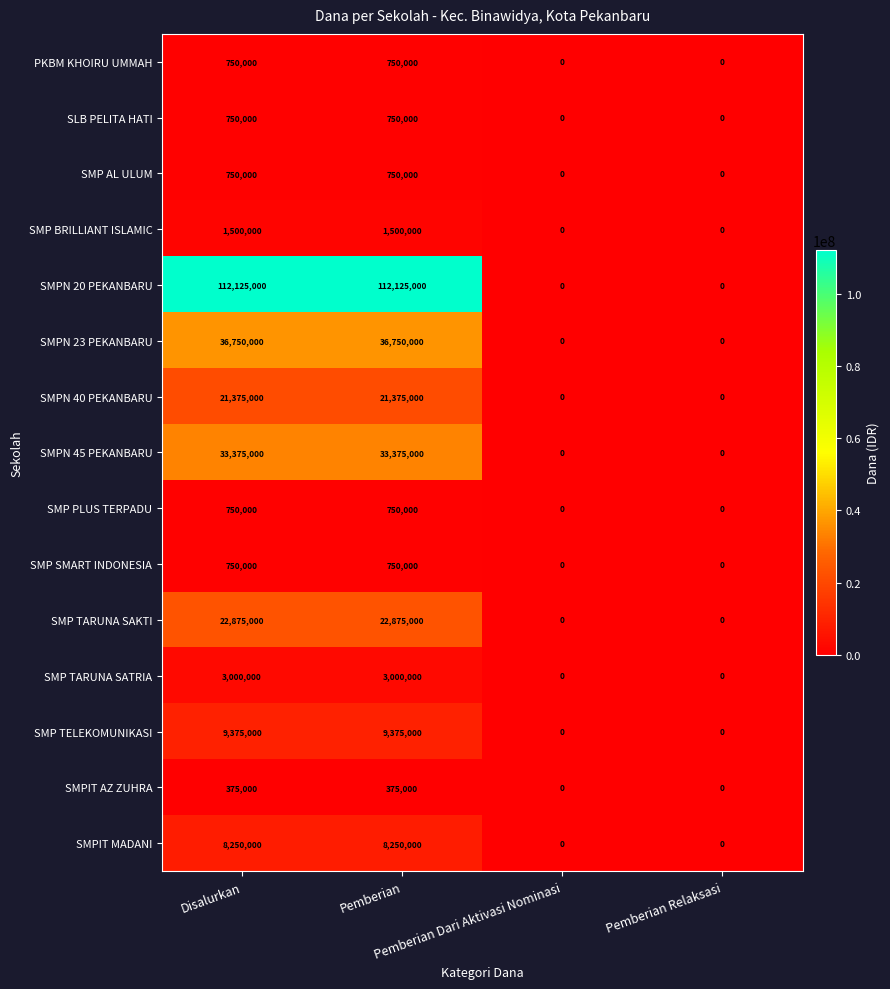

What is the greatest value displayed?

112125000